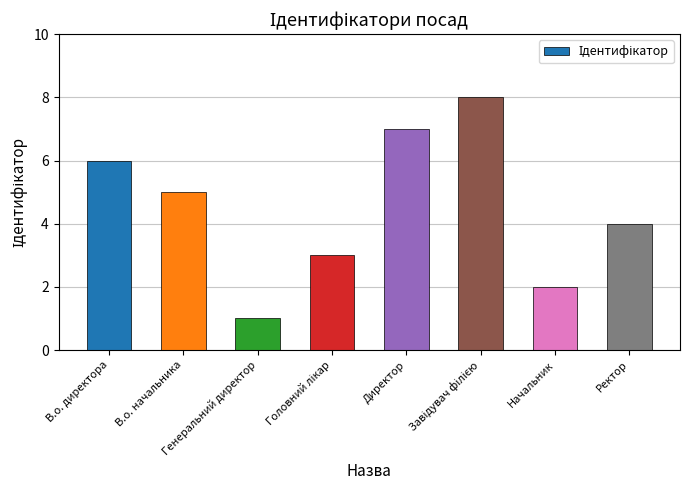

What is the greatest value displayed?

8